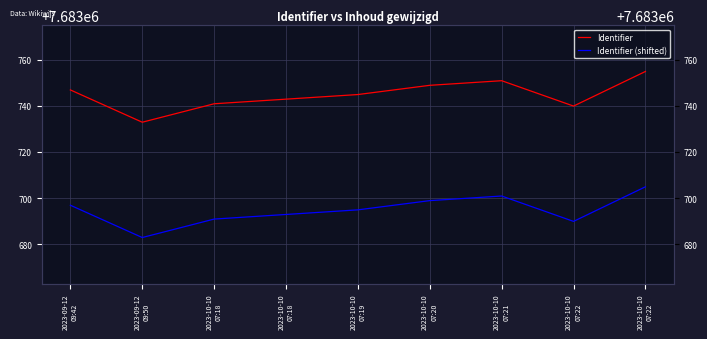

Is it true that Identifier equals 12045429 at 2023-10-10
07:22?

False